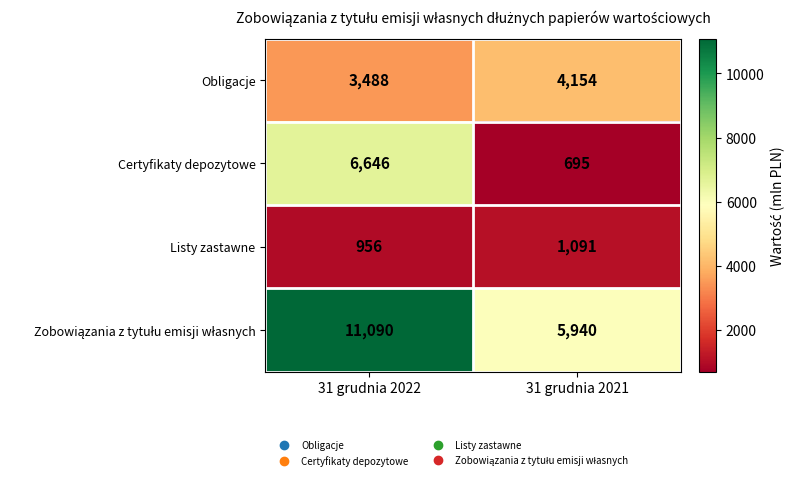

List the labels in order of Obligacje value, largest first.

31 grudnia 2021, 31 grudnia 2022